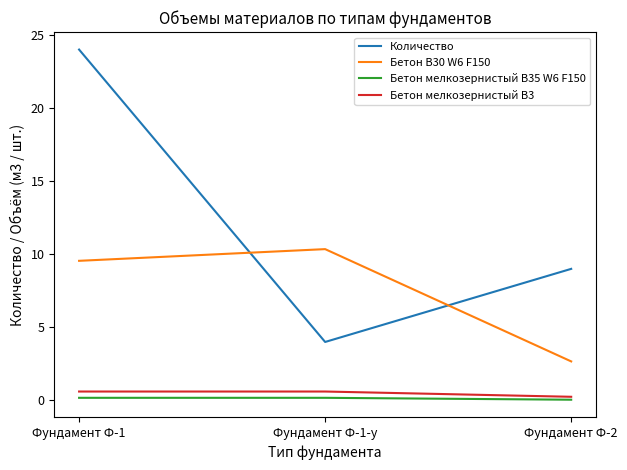

At how many categories does at least one series exceed 14?

1